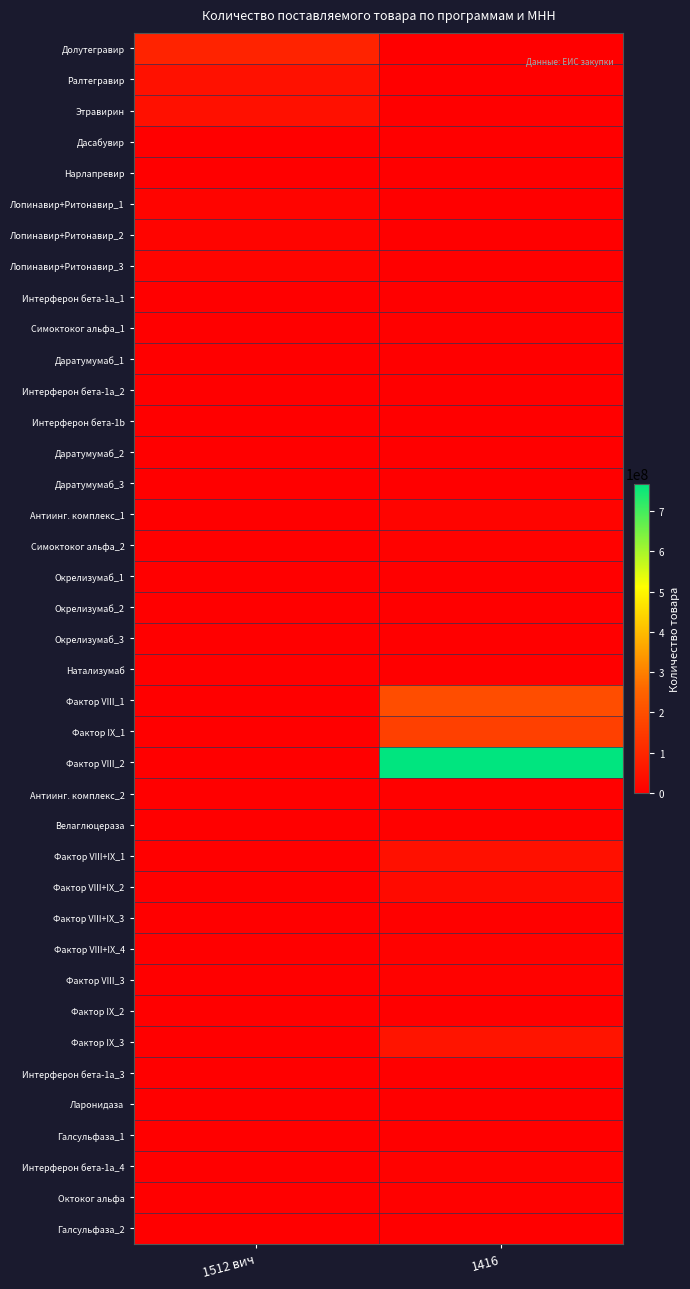

Between 1416 and 1512 вич, which is larger?

1512 вич